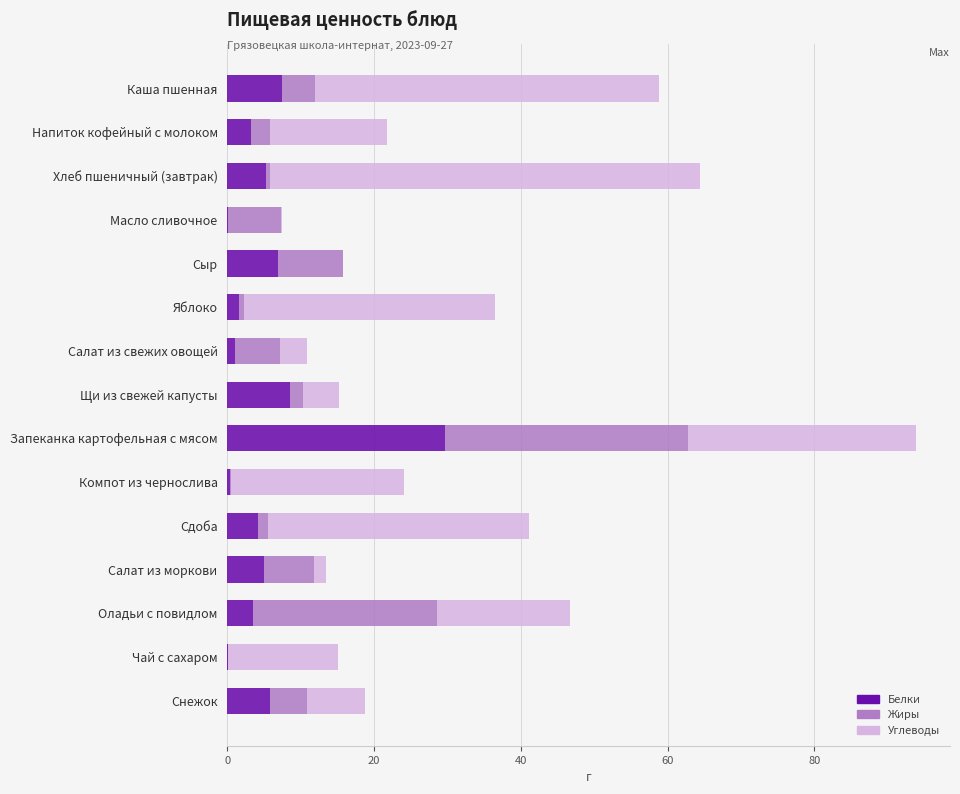

At which category is the sum across all series the highest?

Запеканка картофельная с мясом